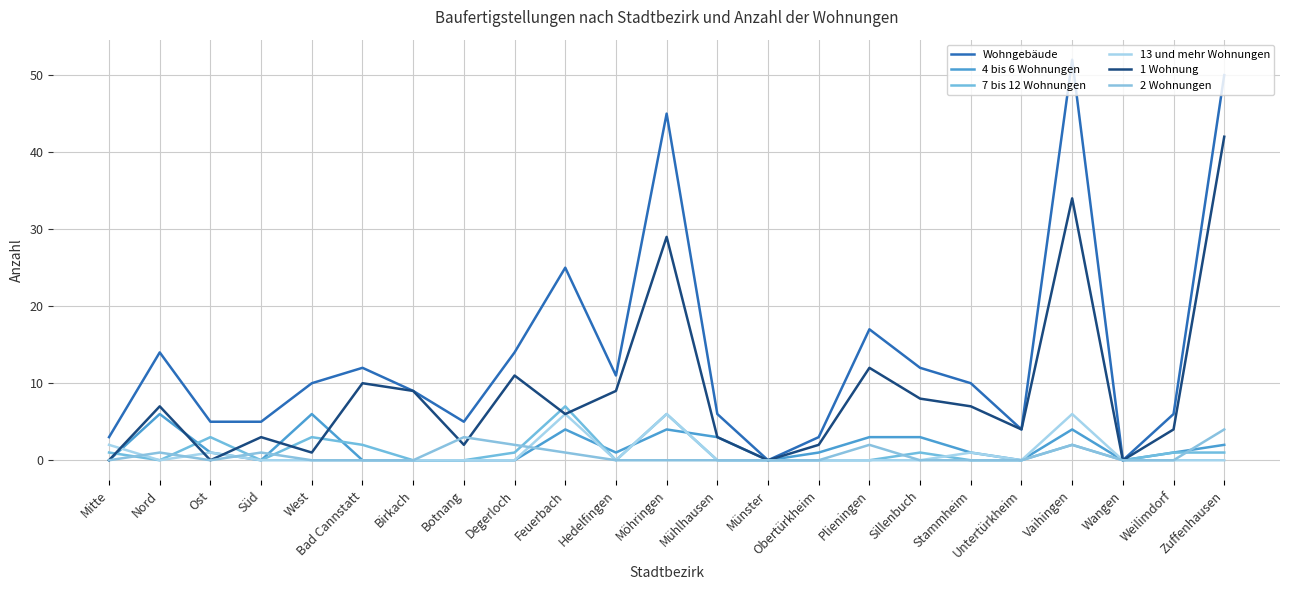

At which category does 7 bis 12 Wohnungen reach its first local peak?

Ost